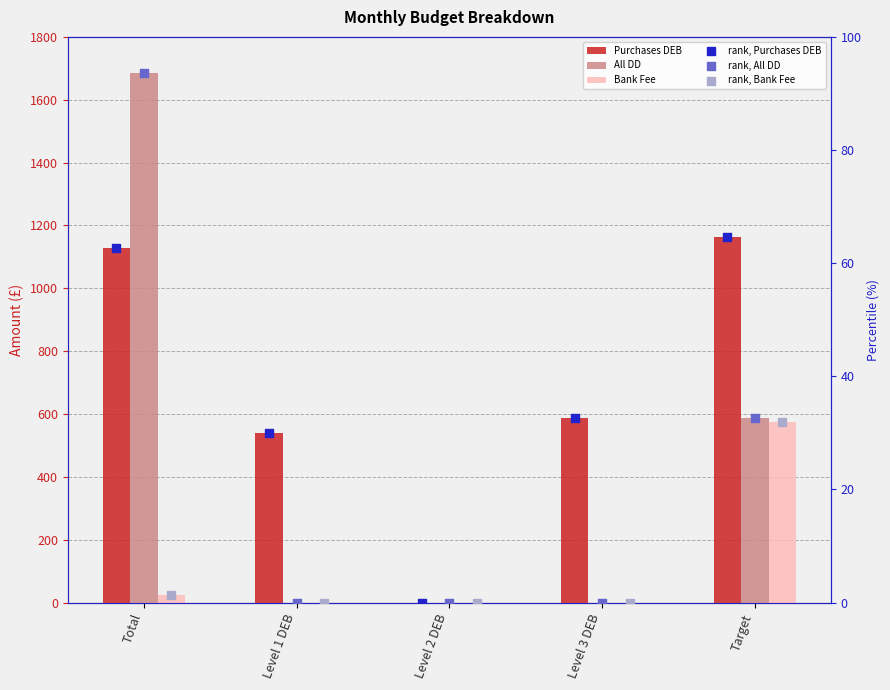

Is the value of All DD at Total greater than the value of Bank Fee at Level 2 DEB?

Yes